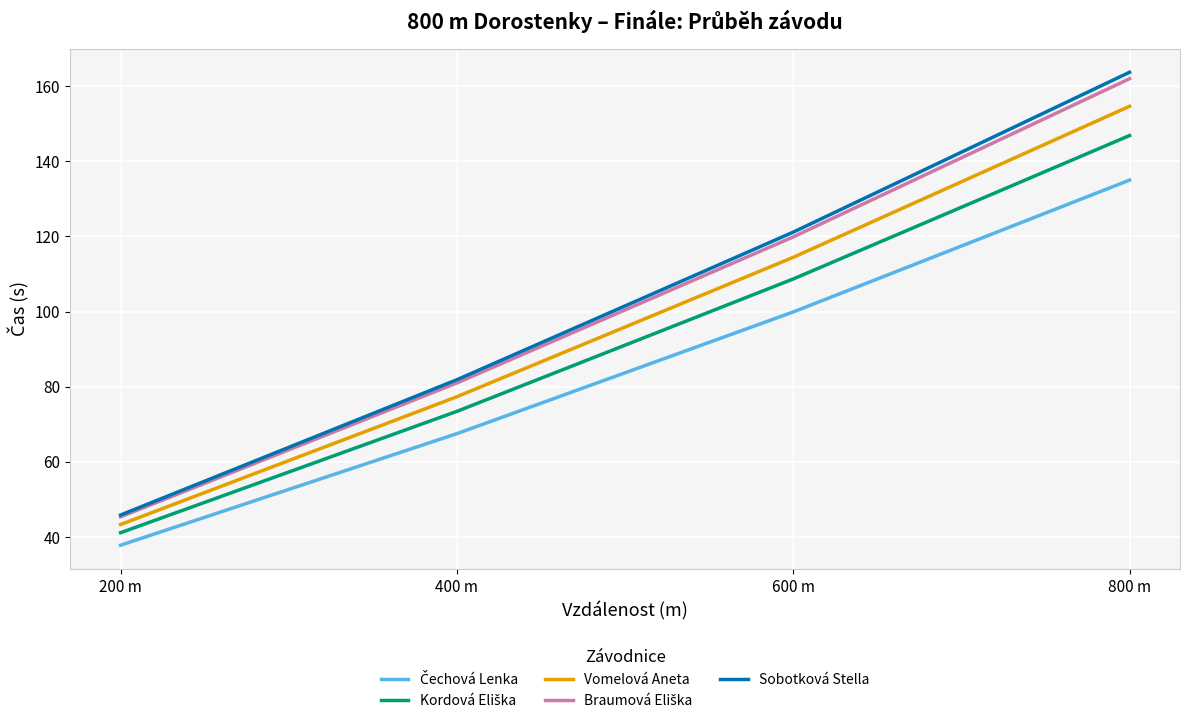

How many lines are shown in the chart?

5